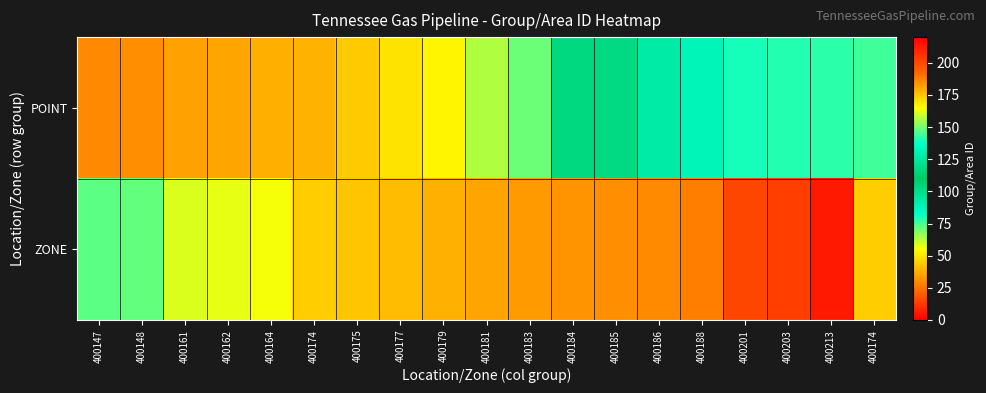

At how many categories does at least one series exceed 161?

16